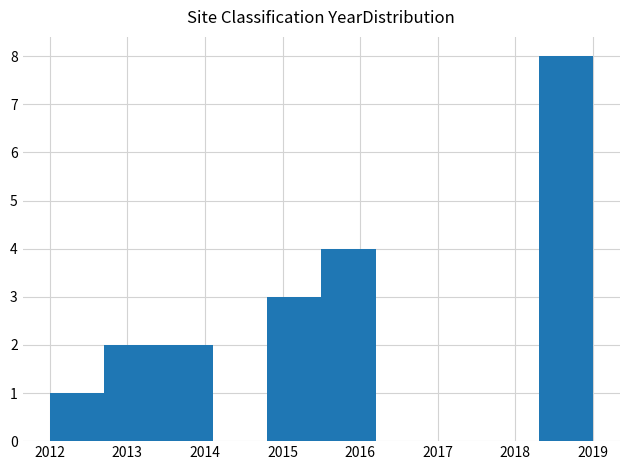

Which range on the x-axis has the tallest bar?

2018.3 to 2019.0